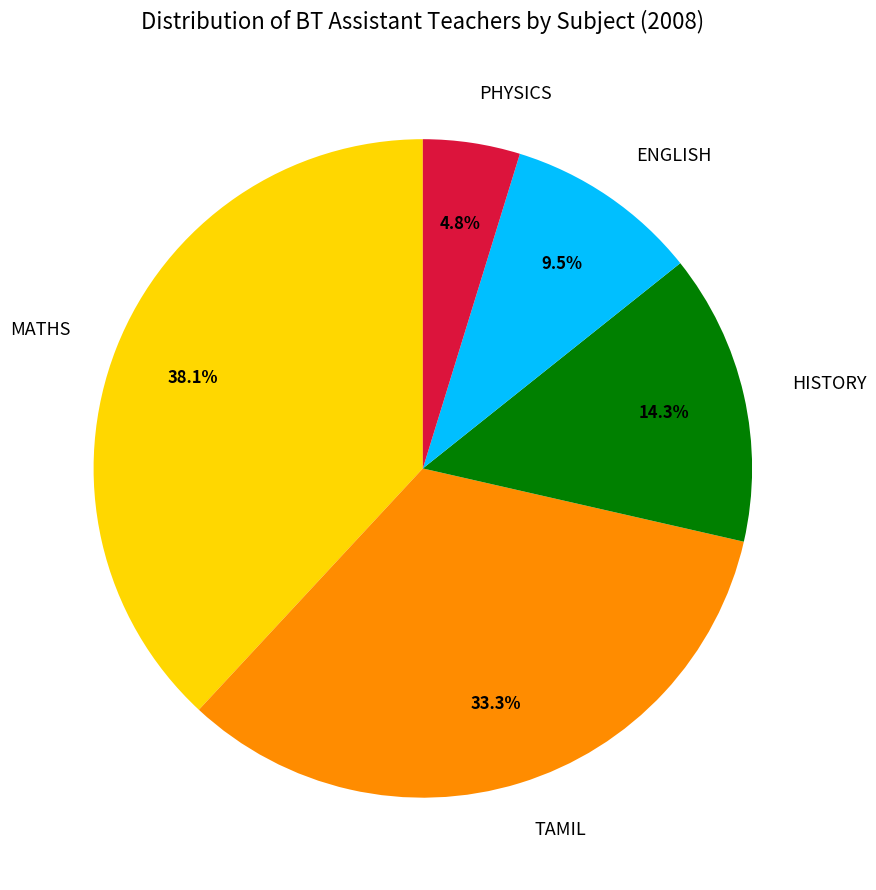

The TAMIL slice represents 47% of the pie. True or false?

False